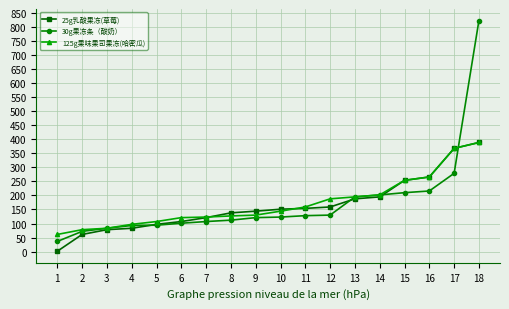

What is the maximum value shown in the chart?

824